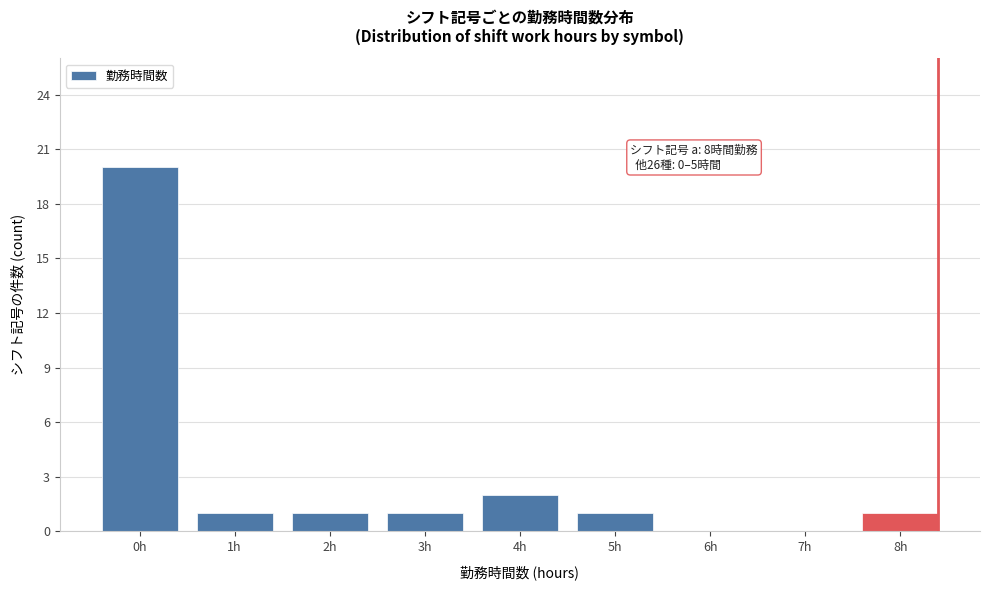

Reading left to right, extract all data points from this chart.

0h=20	1h=1	2h=1	3h=1	4h=2	5h=1	6h=0	7h=0	8h=1